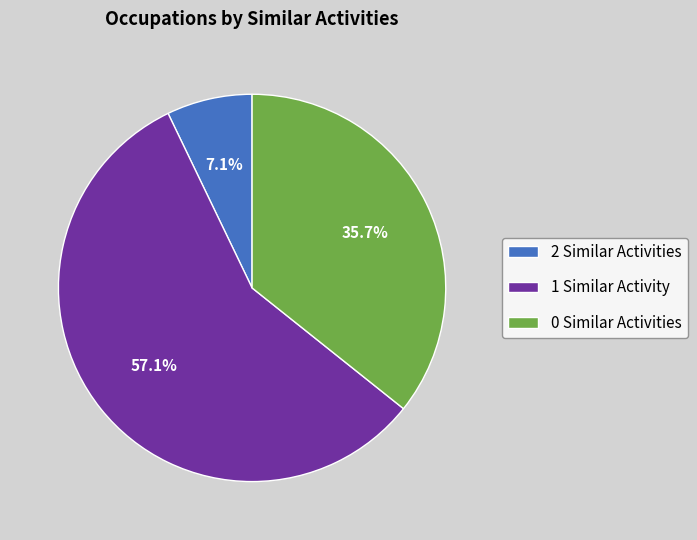

Which slice is the smallest?

2 Similar Activities